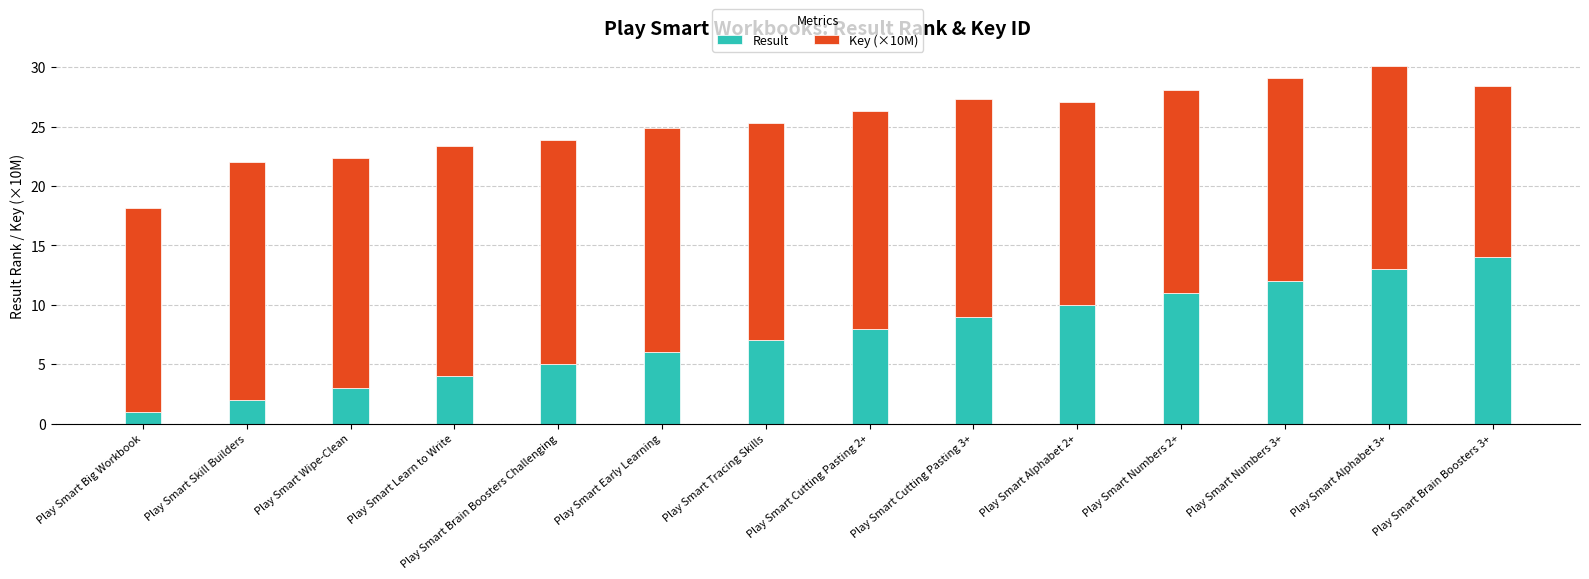

Count the number of categories in the chart.

14